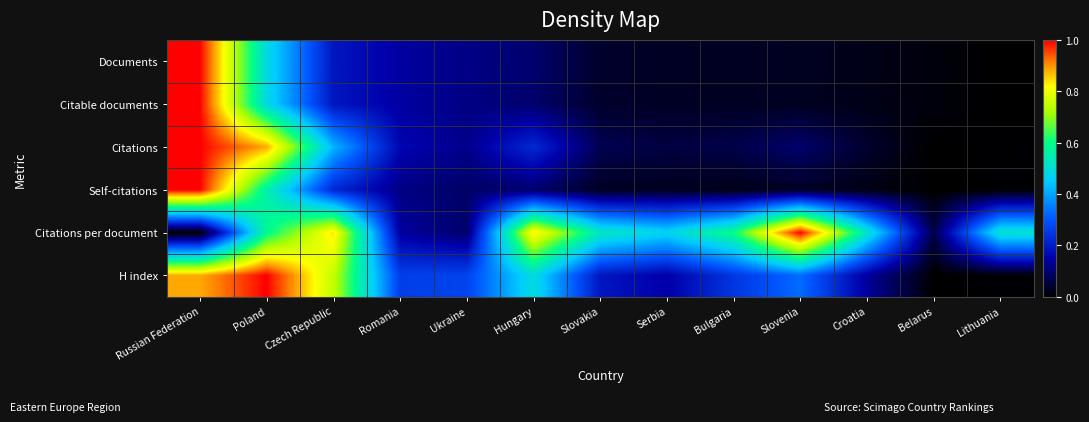

Between Slovakia and Bulgaria, which is larger?

Slovakia